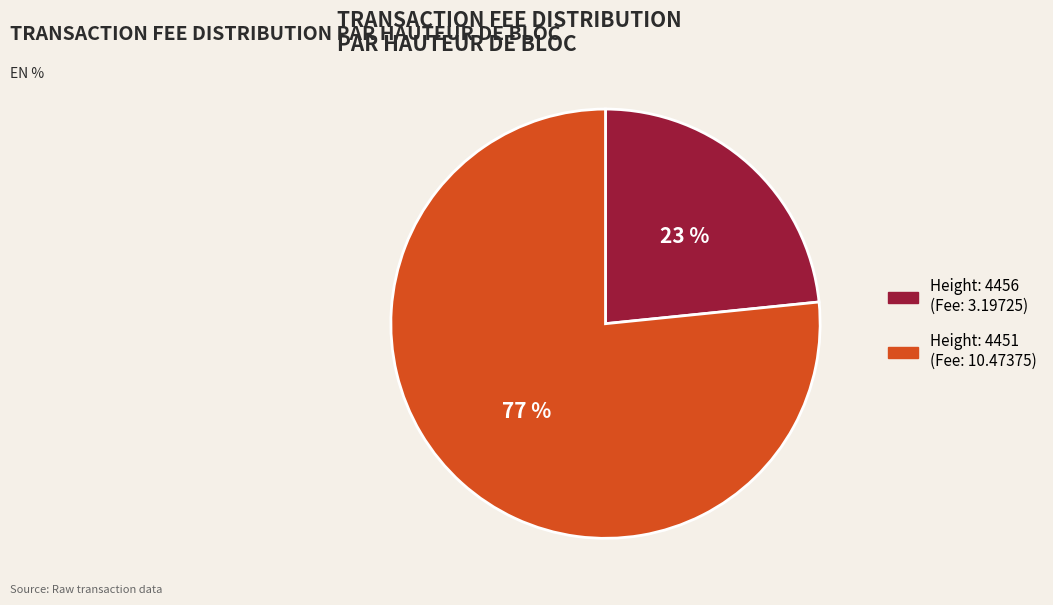

To the nearest percent, what is the average slice percentage?

50%